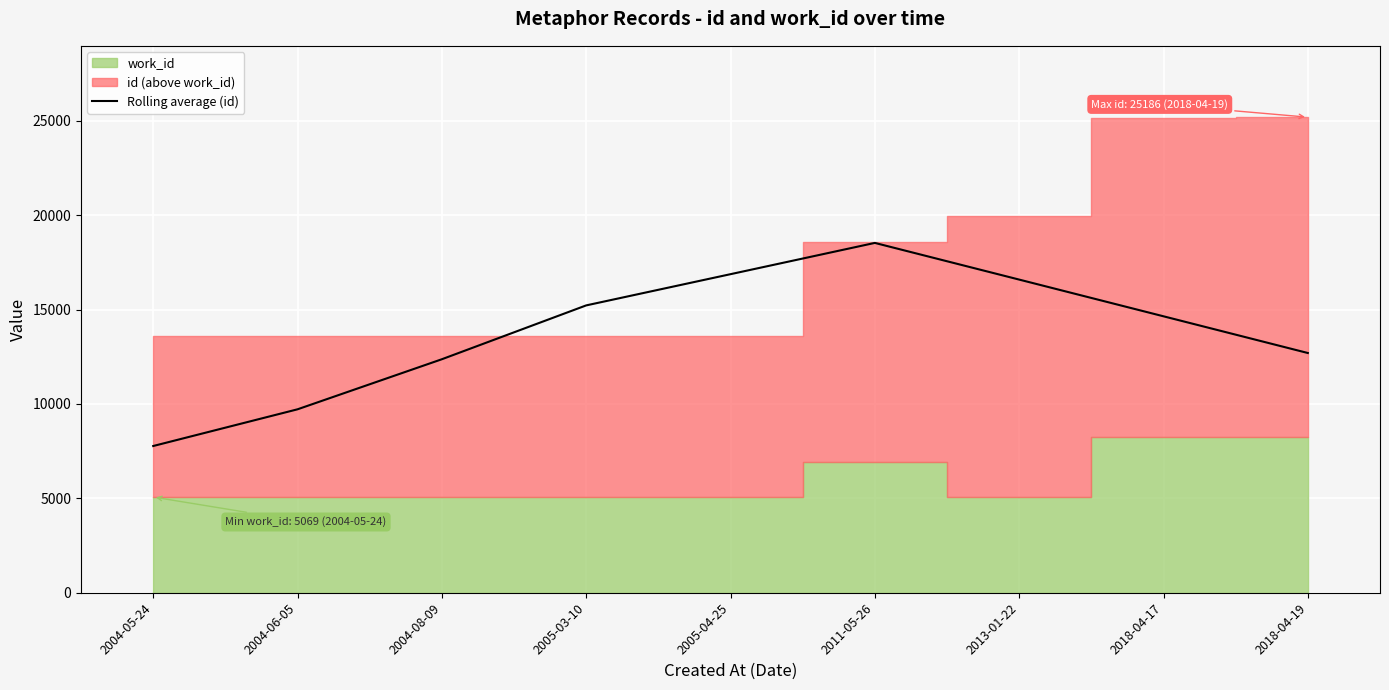

What is the change in value from 2004-06-05 to 2018-04-19?

+2981.6